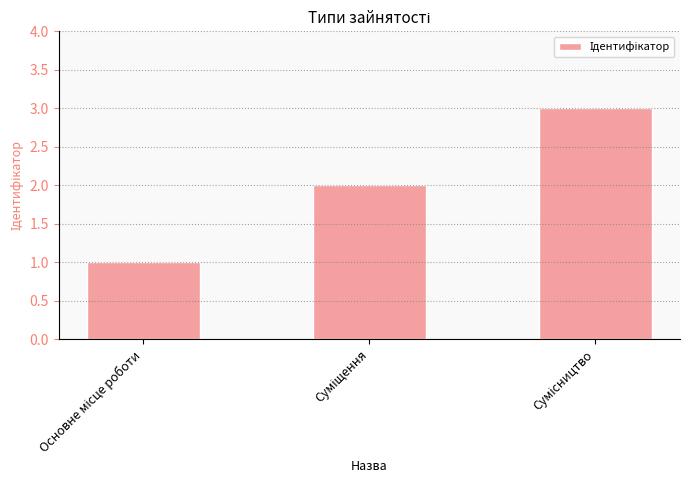

What is the sum of all values?

6